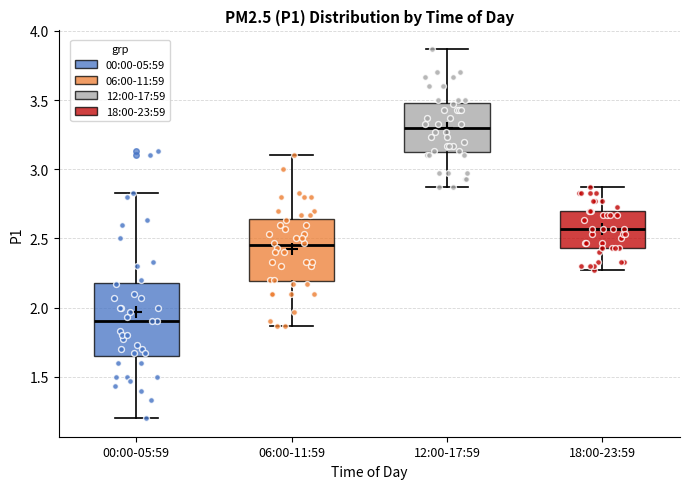

Comparing the boxes themselves (not the whiskers), which one is the tallest?

00:00-05:59